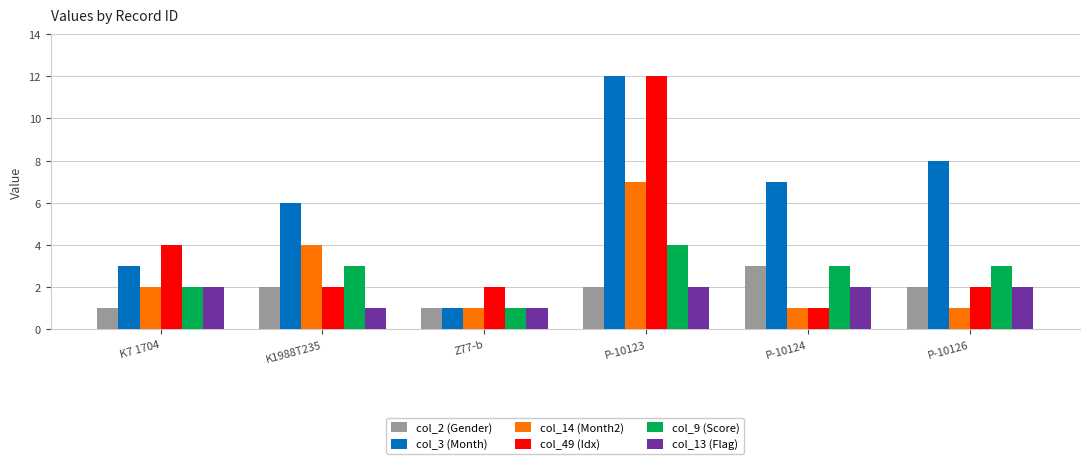

Read the col_13 (Flag) value at P-10126.

2